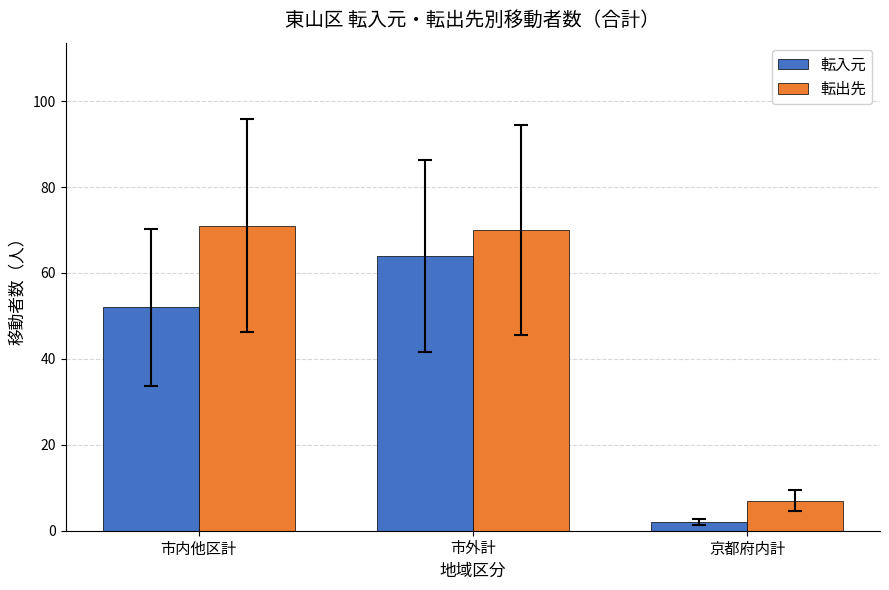

What is the sum of the 転入元 values at 市内他区計 and 市外計?

116